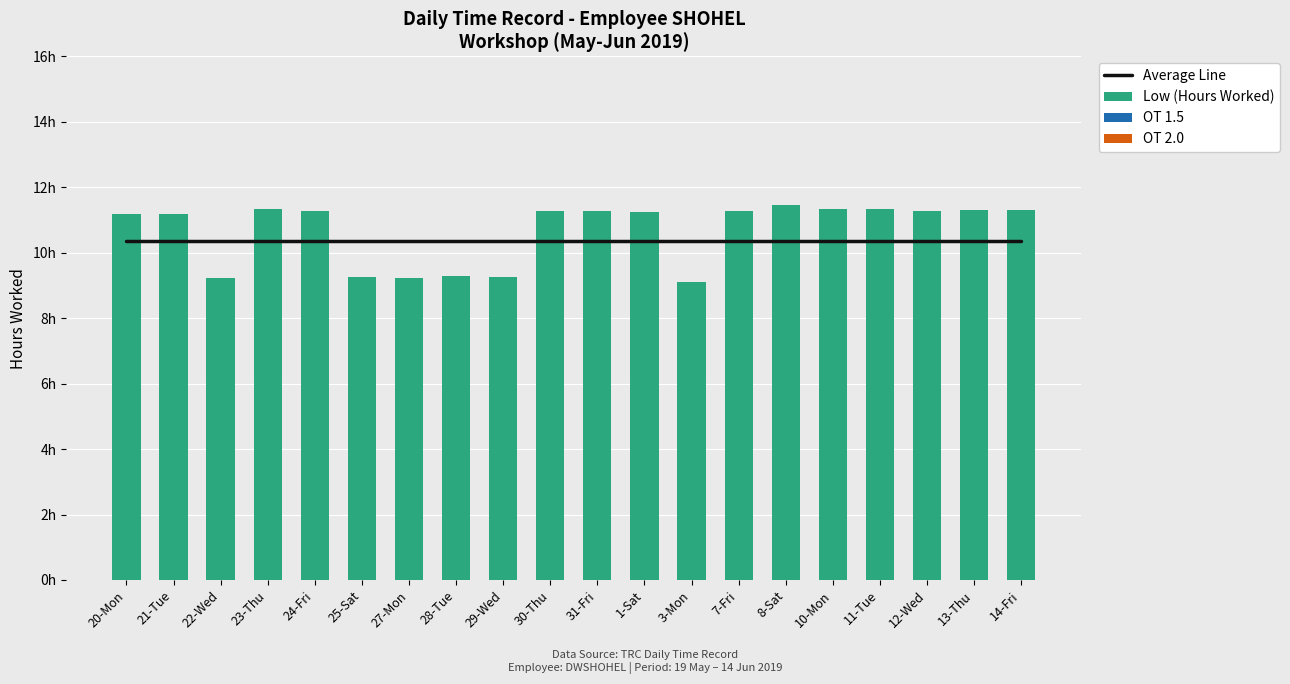

How many groups of bars are there?

20